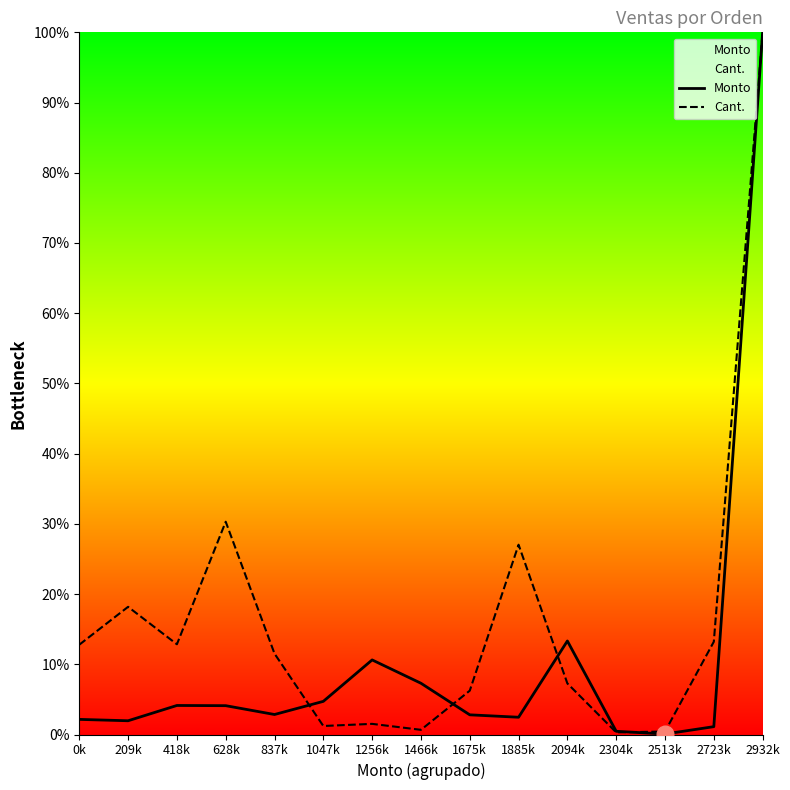

True or false: Cant. has more than 1 points higher than both neighbors.

True